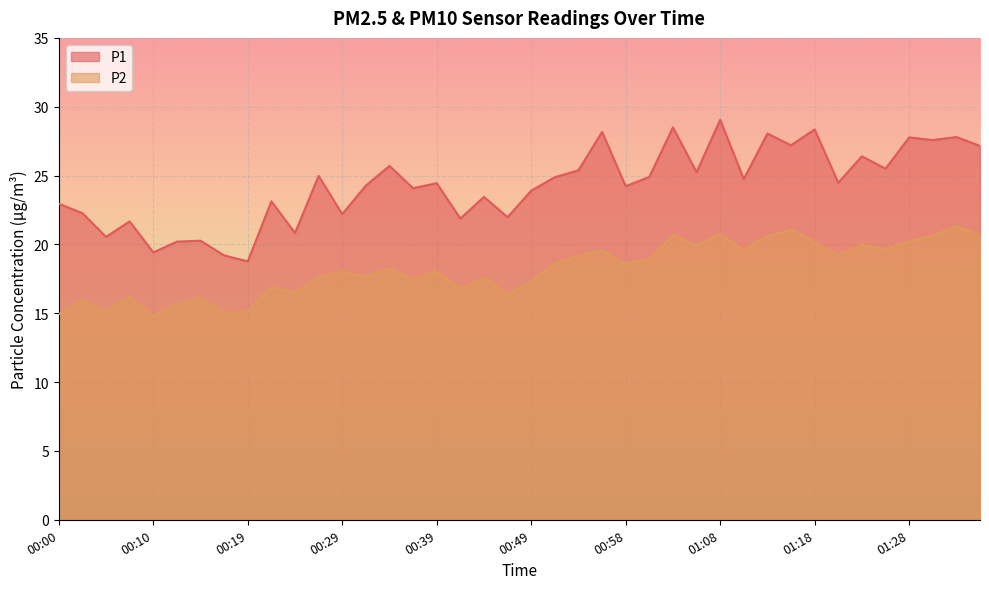

Where is the first local minimum for P1?

00:05